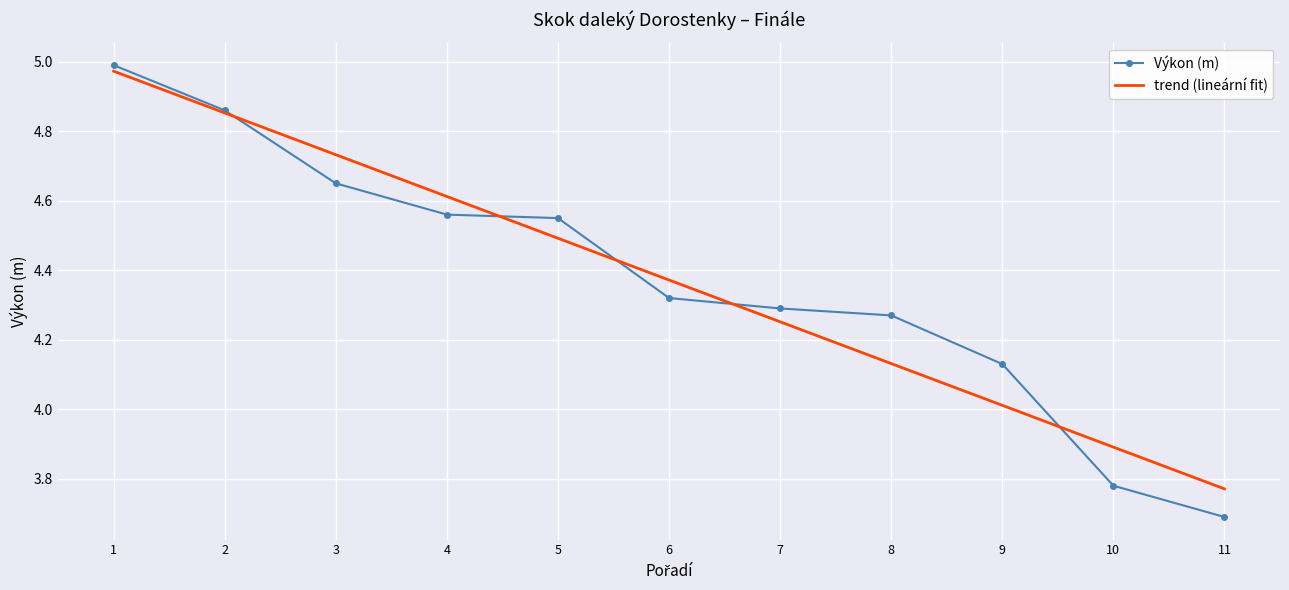

Which label corresponds to the largest value in the chart?

1